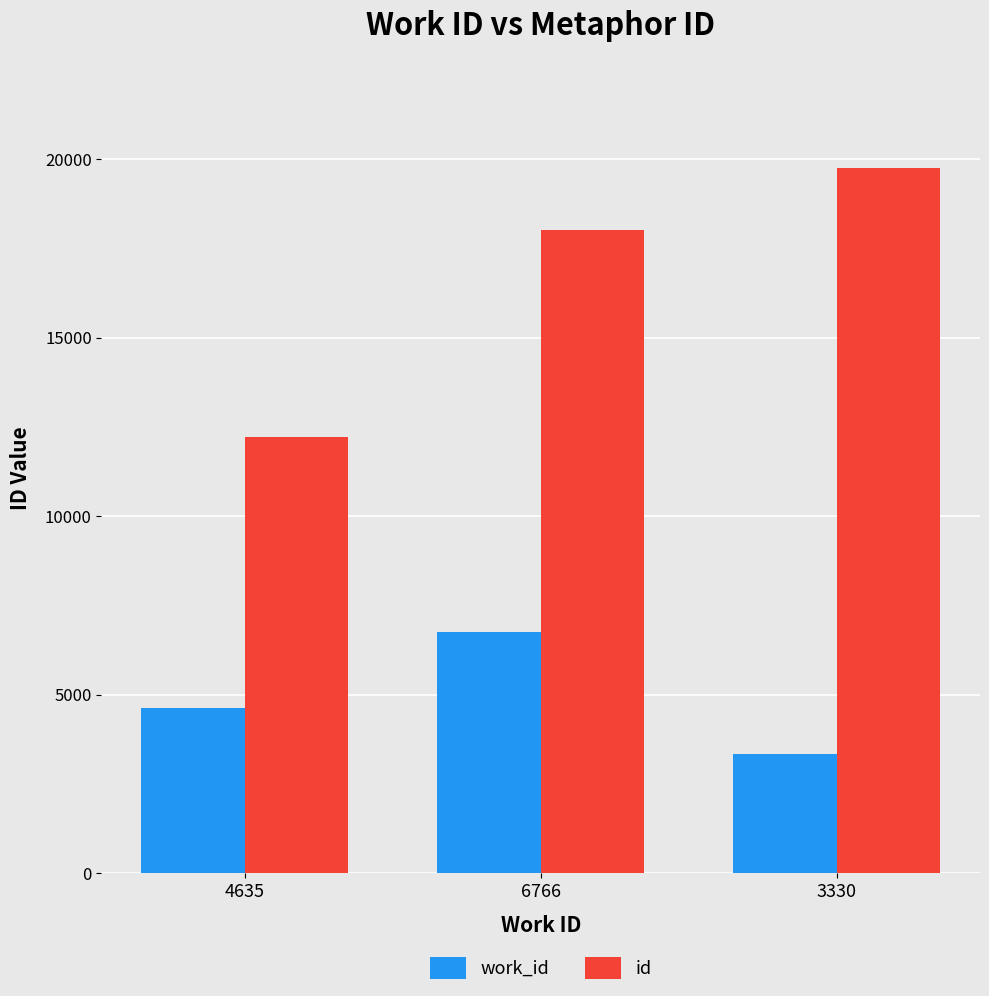

What position from the right is 4635?

3